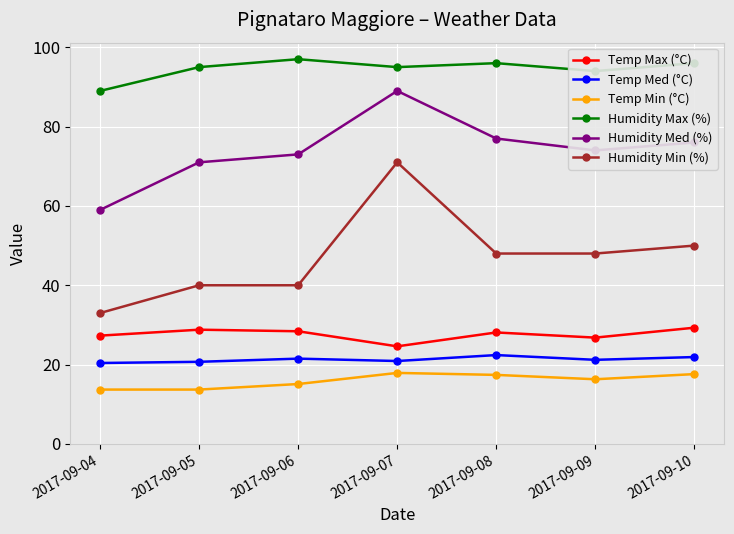

Which series has the largest range (max minus min)?

Humidity Min (%)